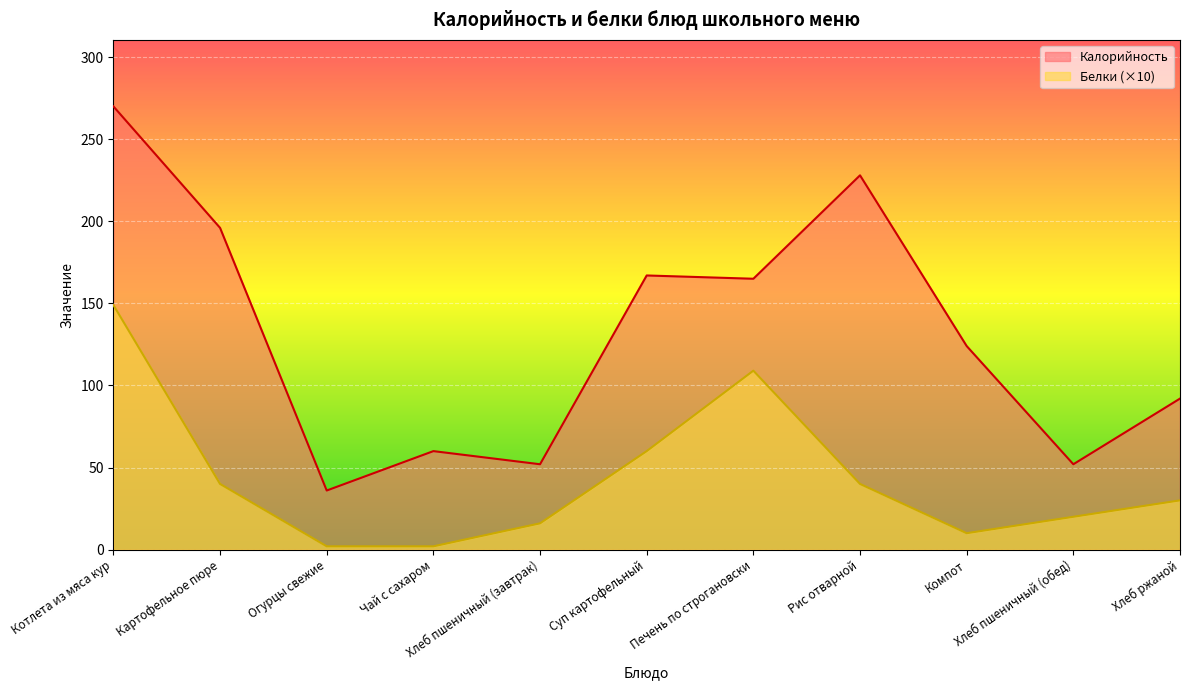

Rank the categories by Белки value from lowest to highest.

Огурцы свежие, Чай с сахаром, Компот, Хлеб пшеничный (завтрак), Хлеб пшеничный (обед), Хлеб ржаной, Картофельное пюре, Рис отварной, Суп картофельный, Печень по строгановски, Котлета из мяса кур